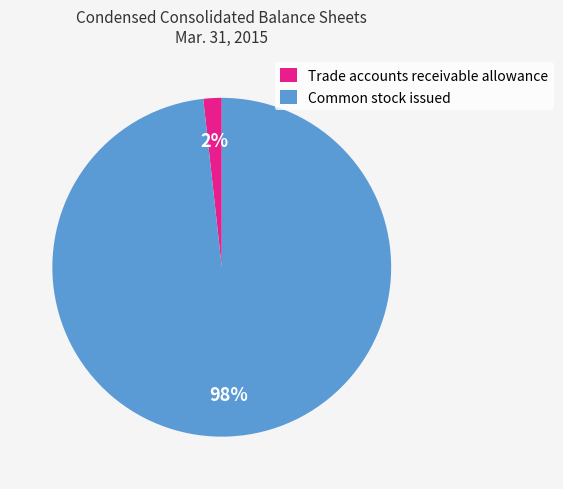

Which category has the biggest portion of the pie?

Common stock issued